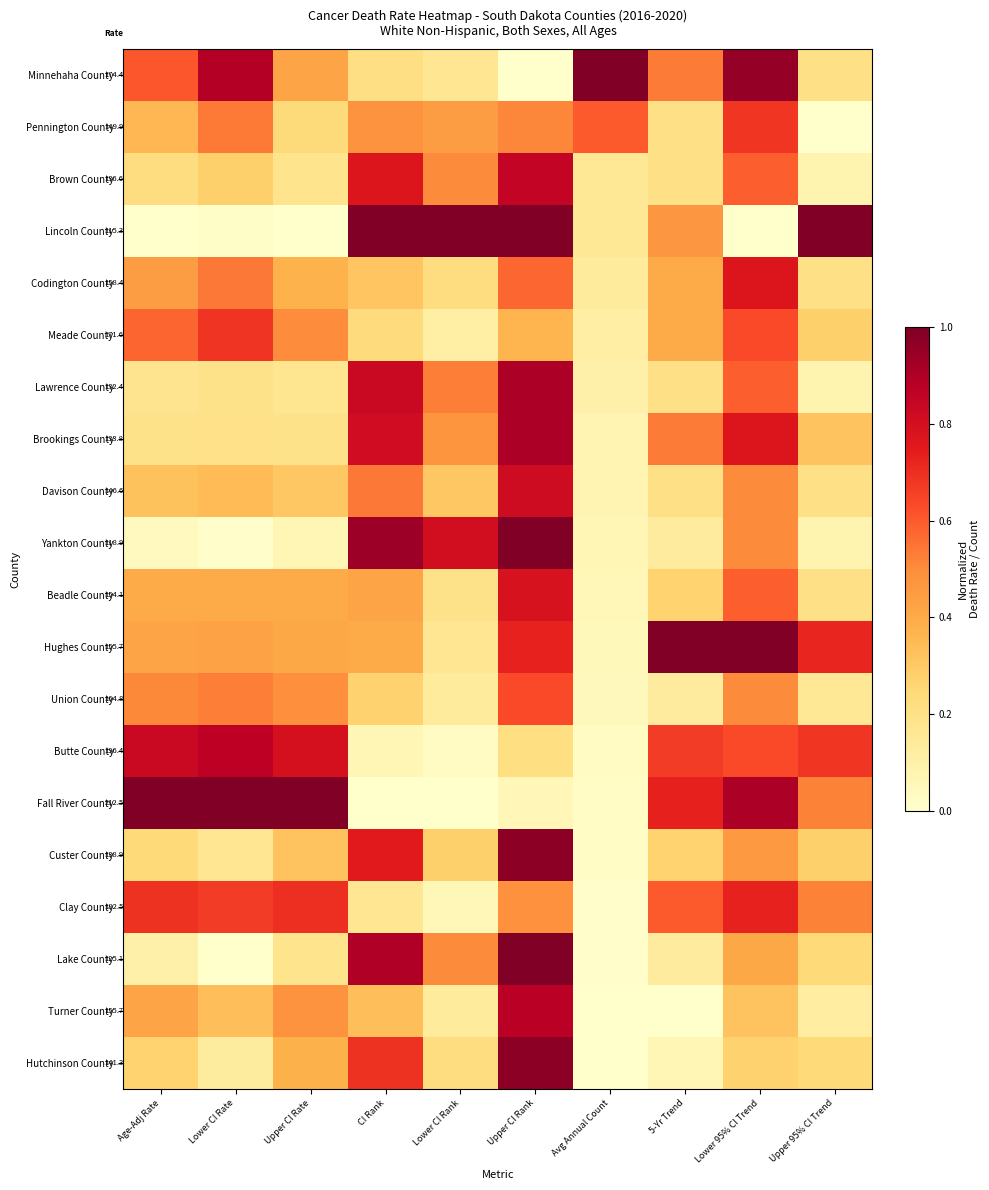

At Lower CI Rank, list the series in order from smallest to largest.

Fall River County, Butte County, Clay County, Meade County, Union County, Turner County, Minnehaha County, Hughes County, Beadle County, Codington County, Hutchinson County, Custer County, Davison County, Pennington County, Brookings County, Brown County, Lake County, Lawrence County, Yankton County, Lincoln County